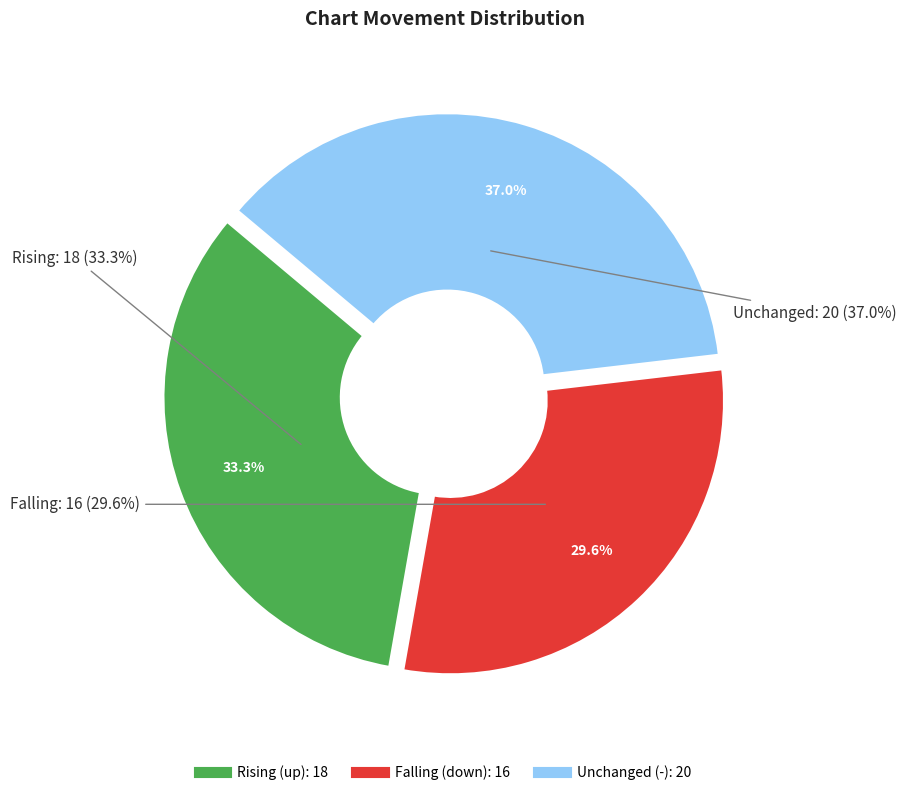

To the nearest percent, what is the average slice percentage?

33%